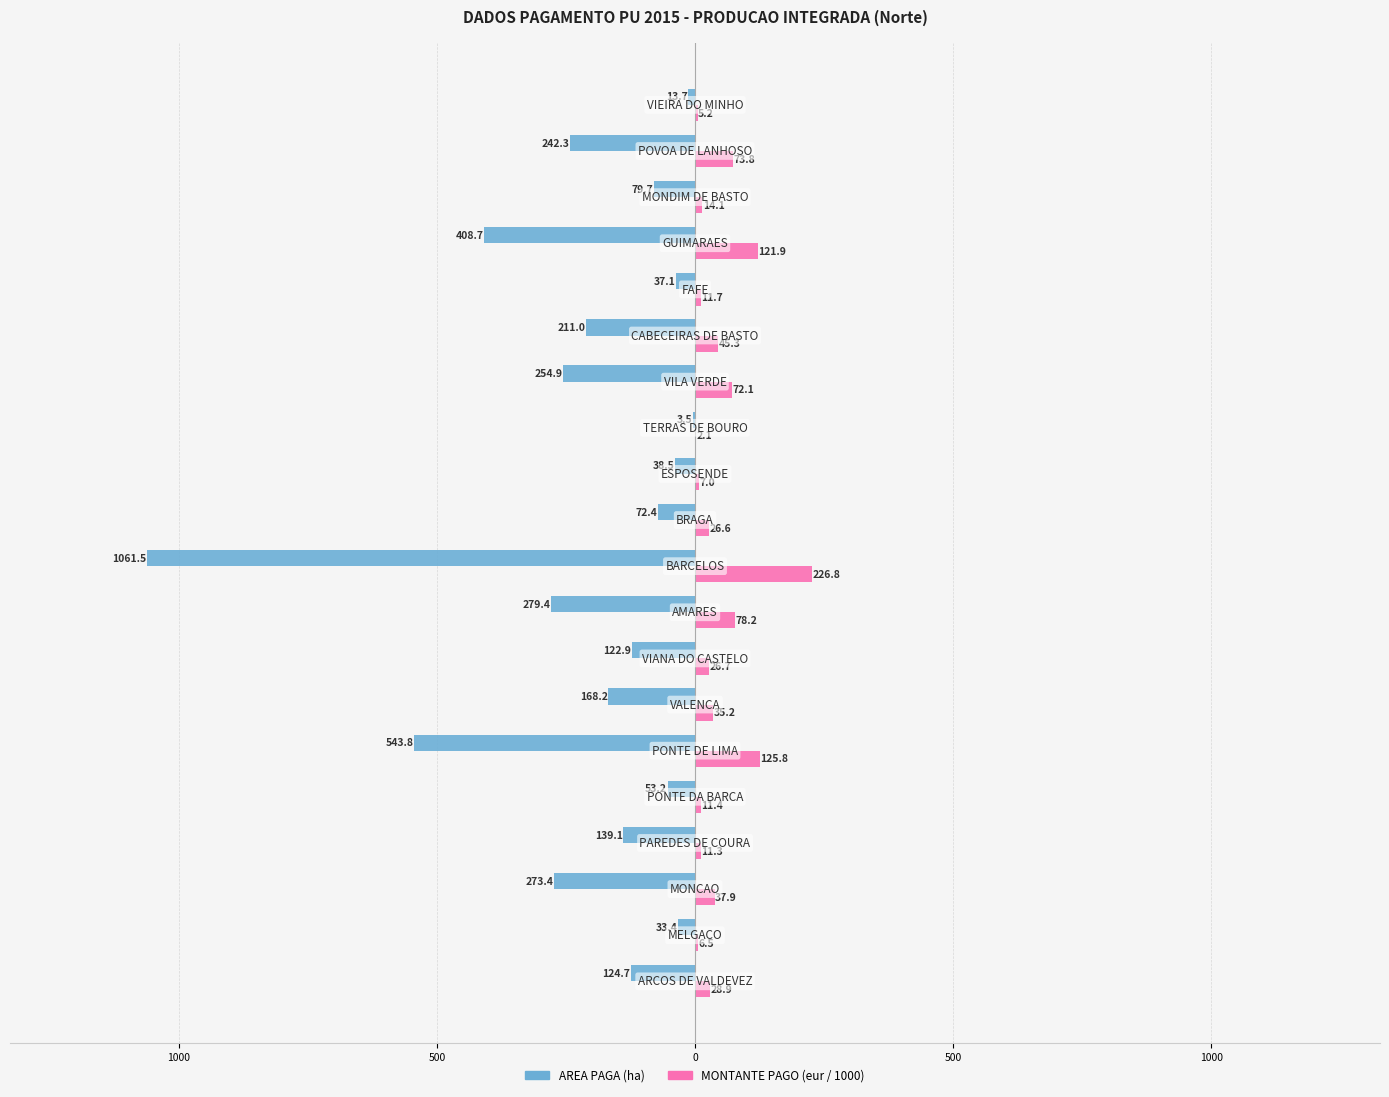

What are all the series names shown in the legend?

AREA PAGA (ha), MONTANTE PAGO (eur / 1000)